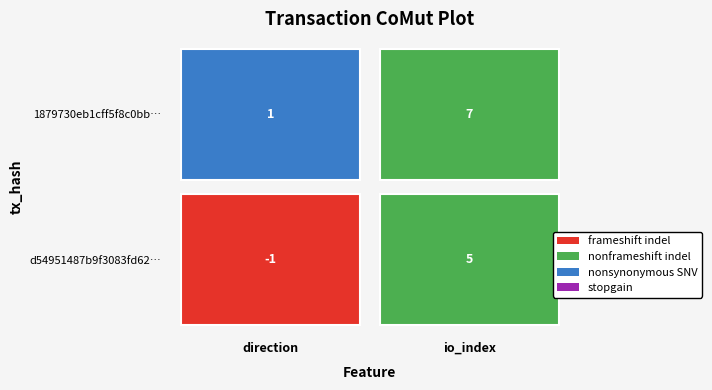

Rank the series at 0 from highest to lowest value.

1879730eb1cff5f8c0bb715ef33719e8f764140, d54951487b9f3083fd621af040926cfee7224f2